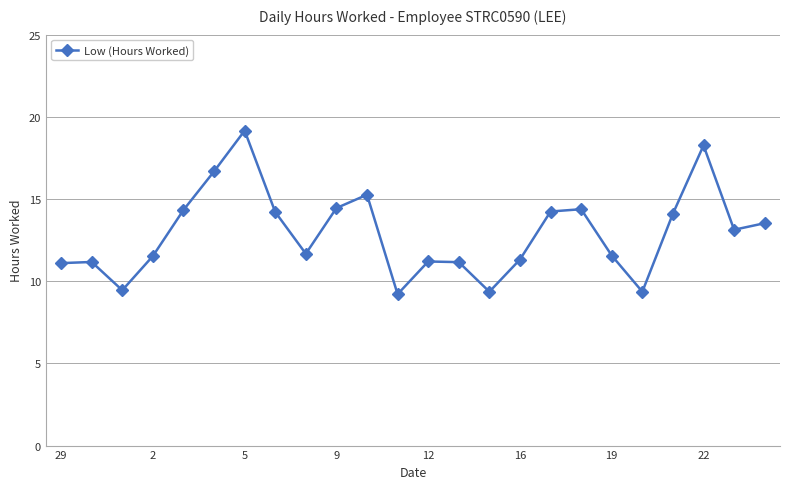

What is the value of the 14th point from the left?

11.2